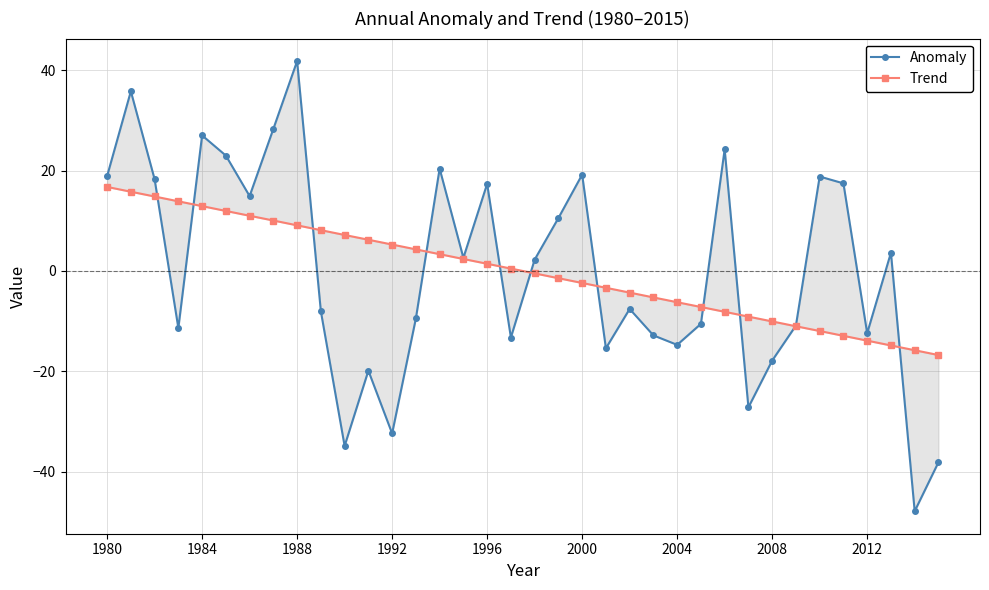

Rank the series by their average value, from lowest to highest.

Anomaly, Trend